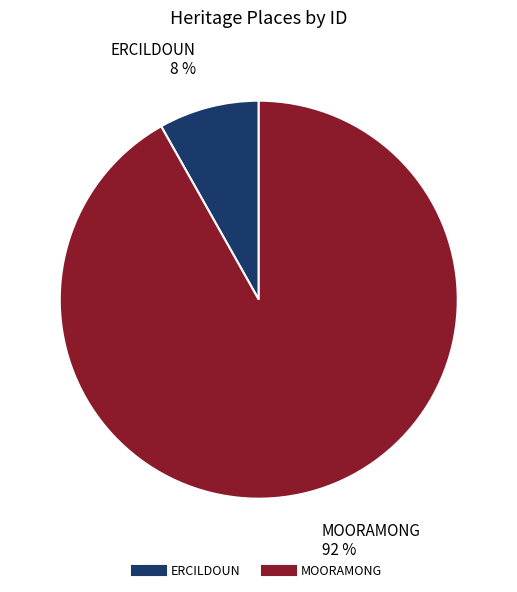

How many slices are in this pie chart?

2